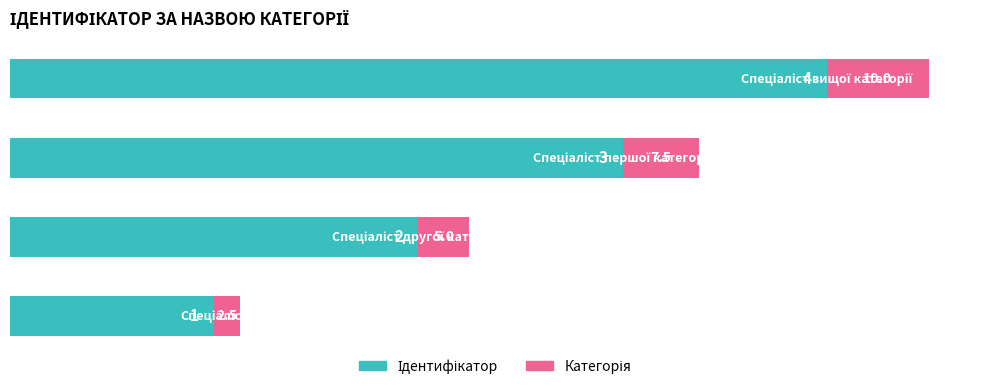

Count the number of data series in this chart.

2